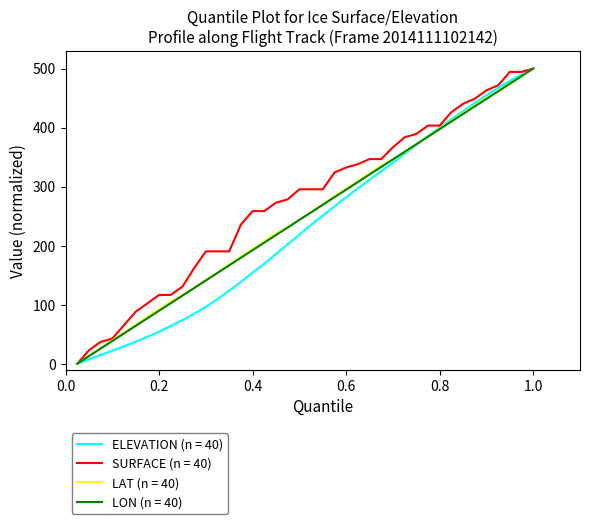

Which series has the largest total across all categories?

SURFACE (n = 40)